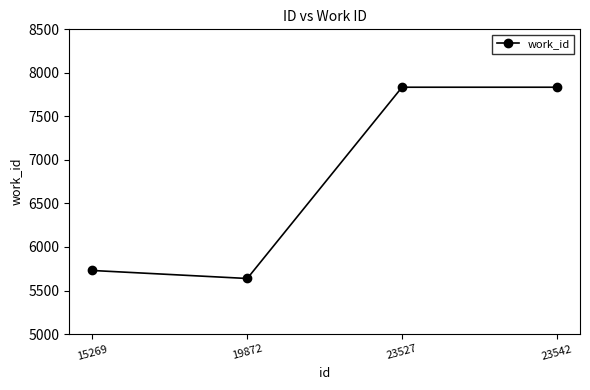

What is the greatest value displayed?

7835